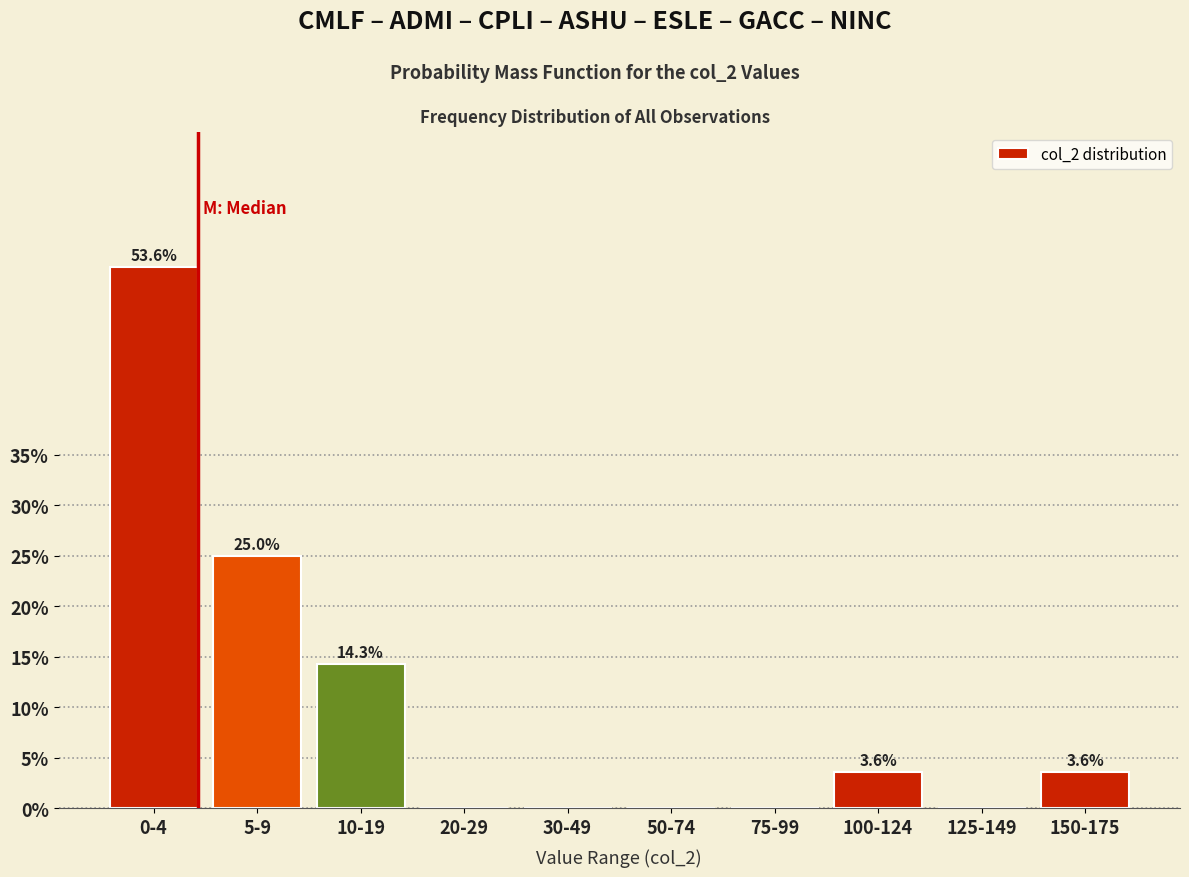

Reading right to left, transcribe all the data shown in this chart.

150-175=3.6	125-149=0.0	100-124=3.6	75-99=0.0	50-74=0.0	30-49=0.0	20-29=0.0	10-19=14.3	5-9=25.0	0-4=53.6